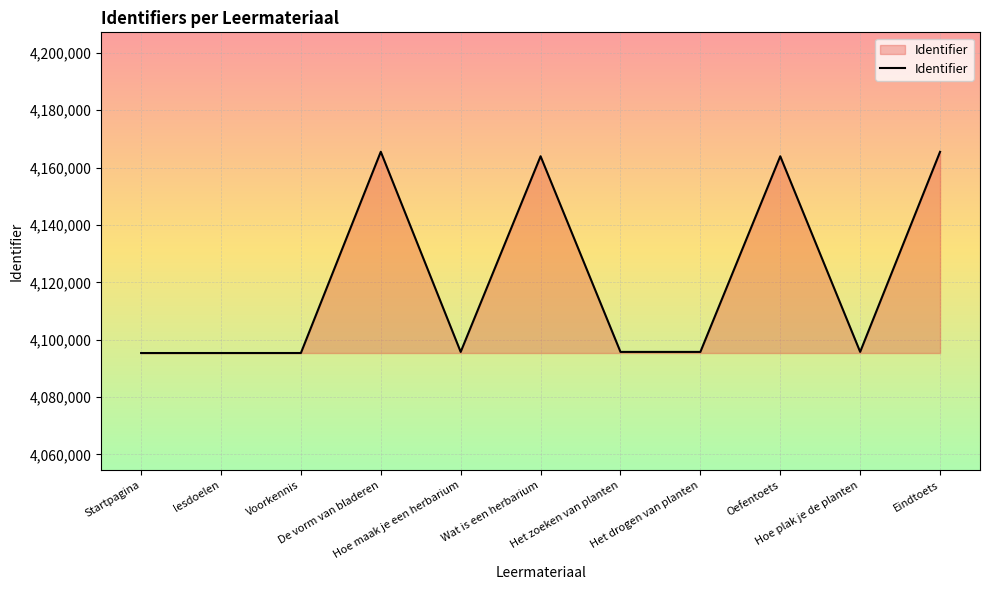

Is it true that the value at Het drogen van planten is 1958928?

False